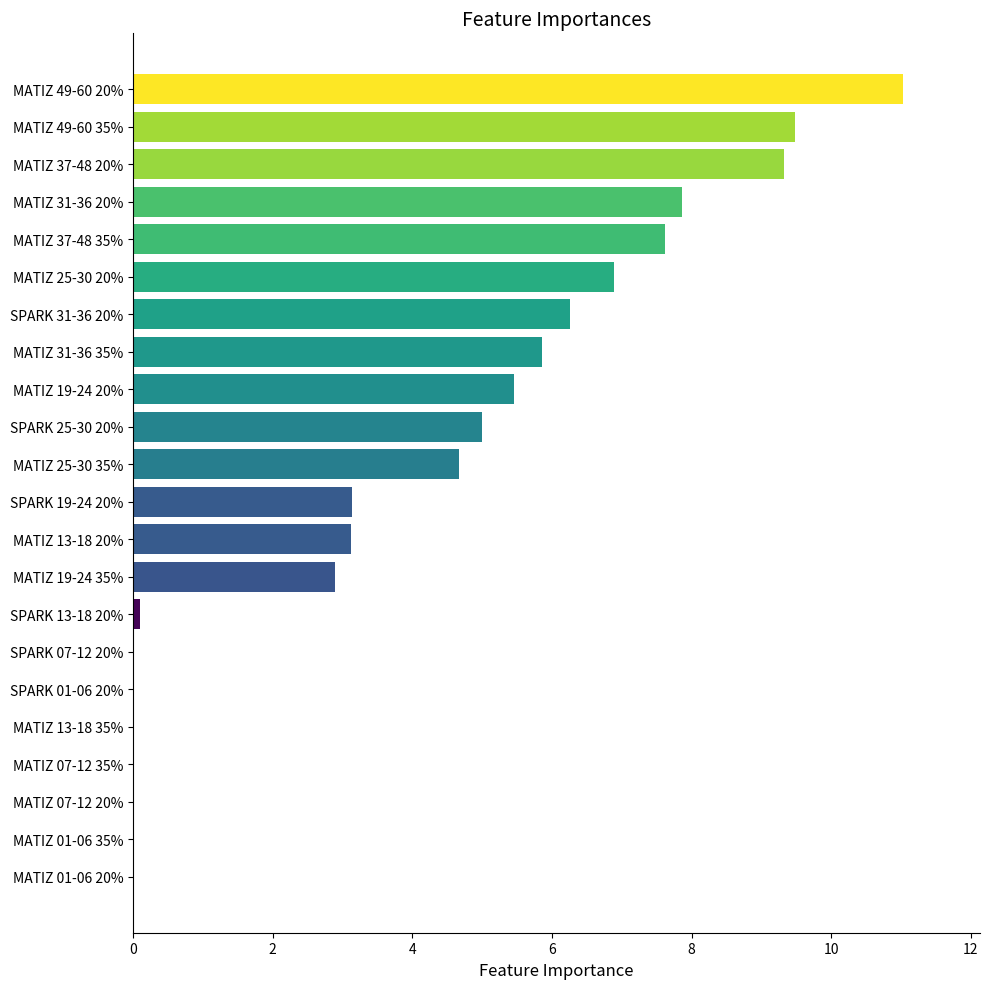

Which label corresponds to the largest value in the chart?

MATIZ 49-60 20%